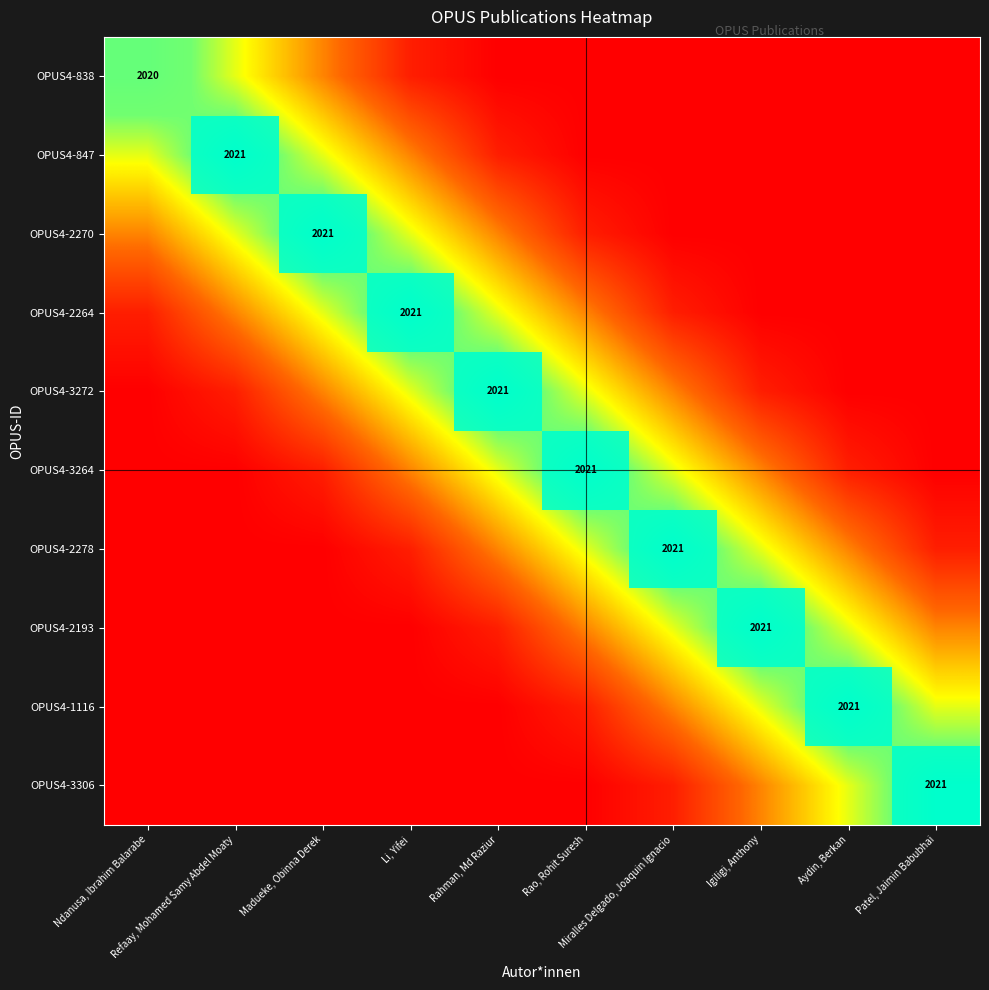

Is the value of OPUS4-2264 at Patel, Jaimin Babubhai greater than the value of OPUS4-847 at Refaay, Mohamed Samy Abdel Moaty?

No